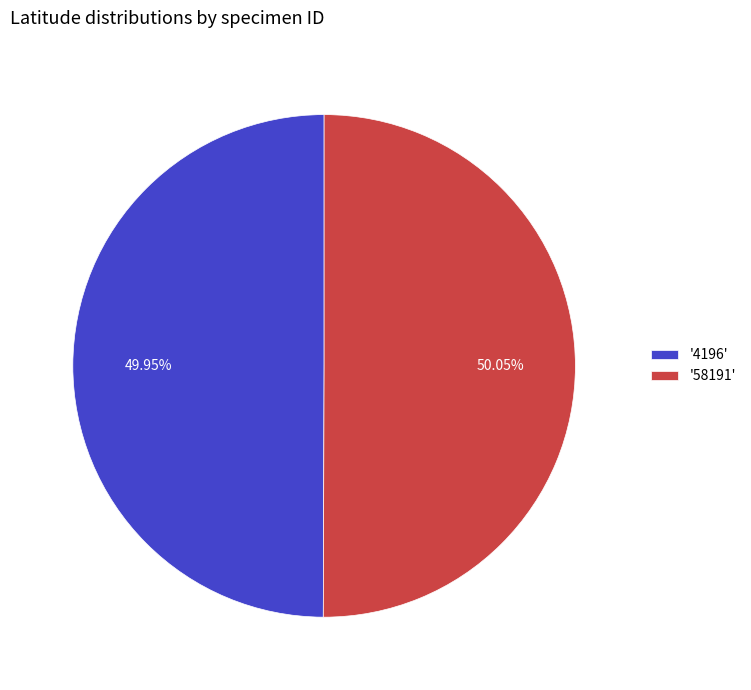

Is the sum of '4196' and '58191' greater than half?

Yes